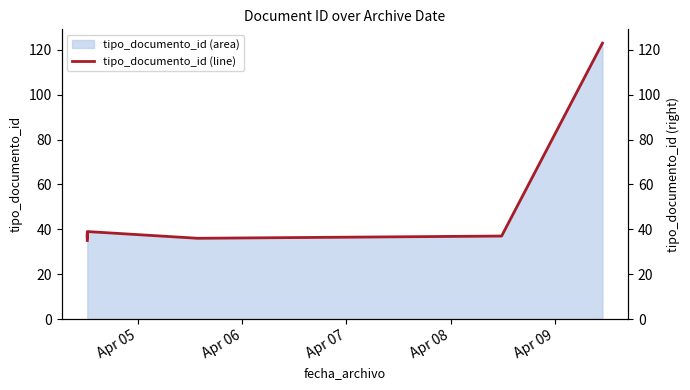

What is the value of the 3rd point from the left?

36